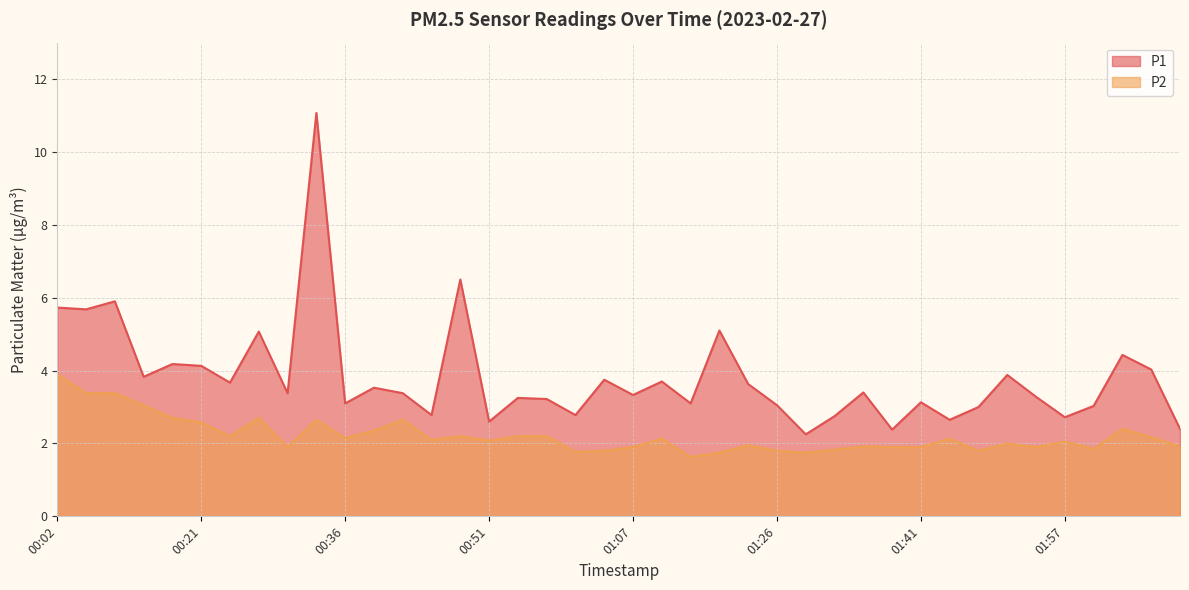

True or false: P2 and P1 intersect in this chart.

False